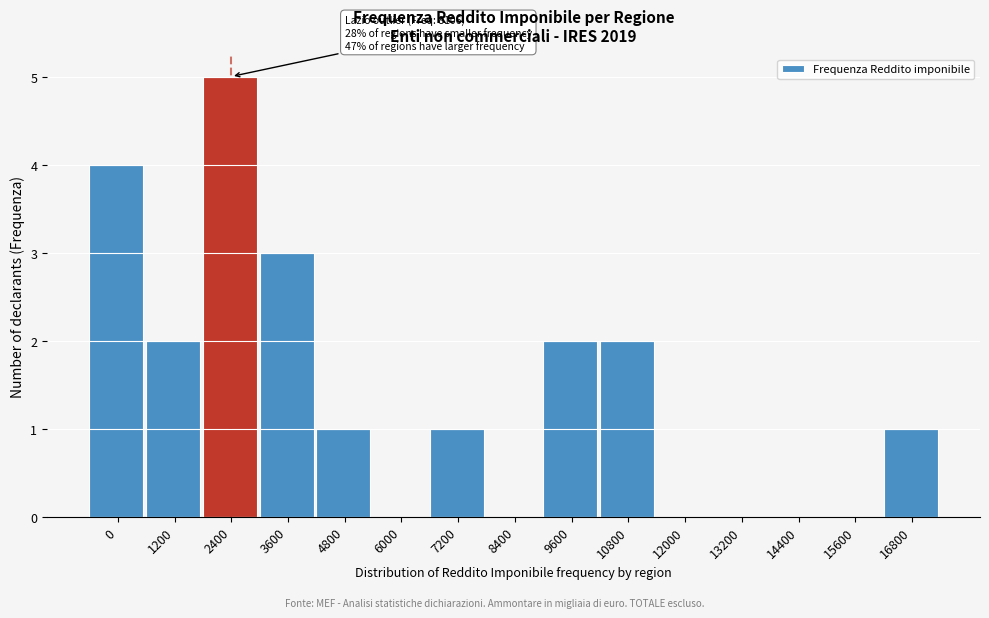

Reading left to right, what are all the values shown in this chart?

0=4	1200=2	2400=5	3600=3	4800=1	6000=0	7200=1	8400=0	9600=2	10800=2	12000=0	13200=0	14400=0	15600=0	16800=1